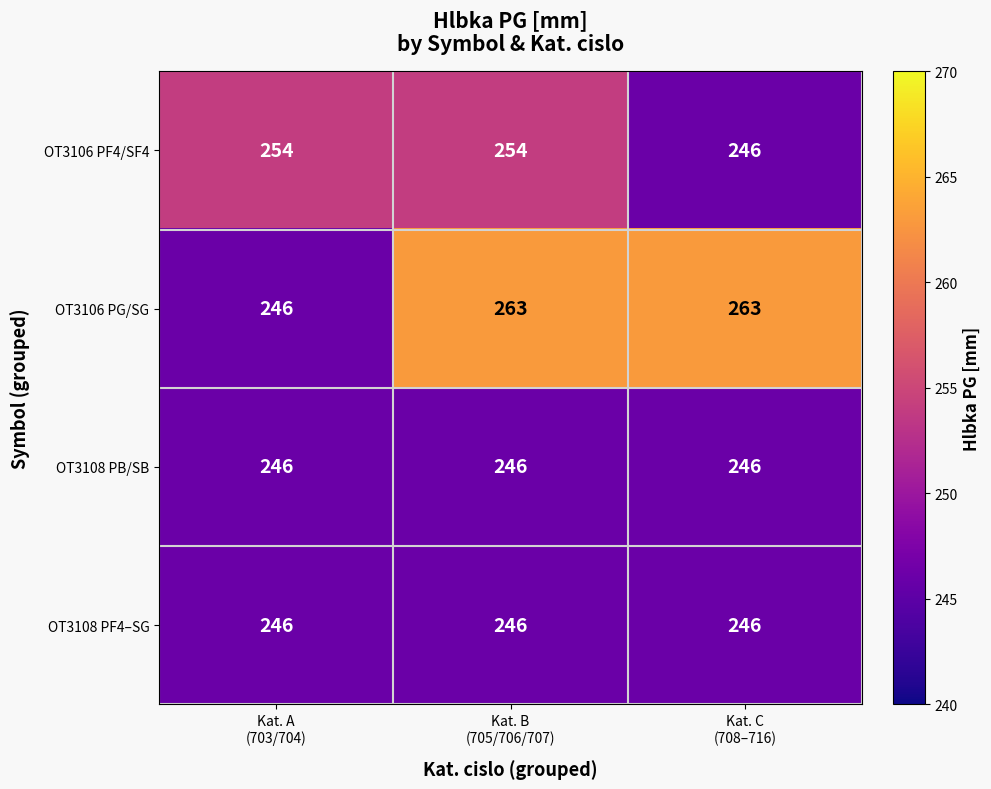

Count the OT3106 PF4/SF4 values in the range 246 to 254.

3